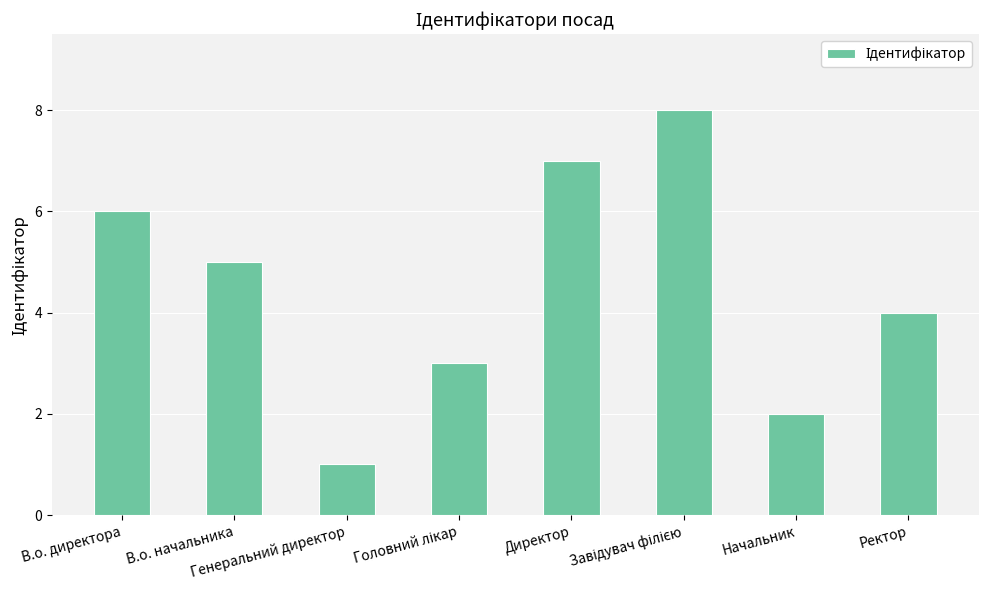

Are the bars horizontal?

No